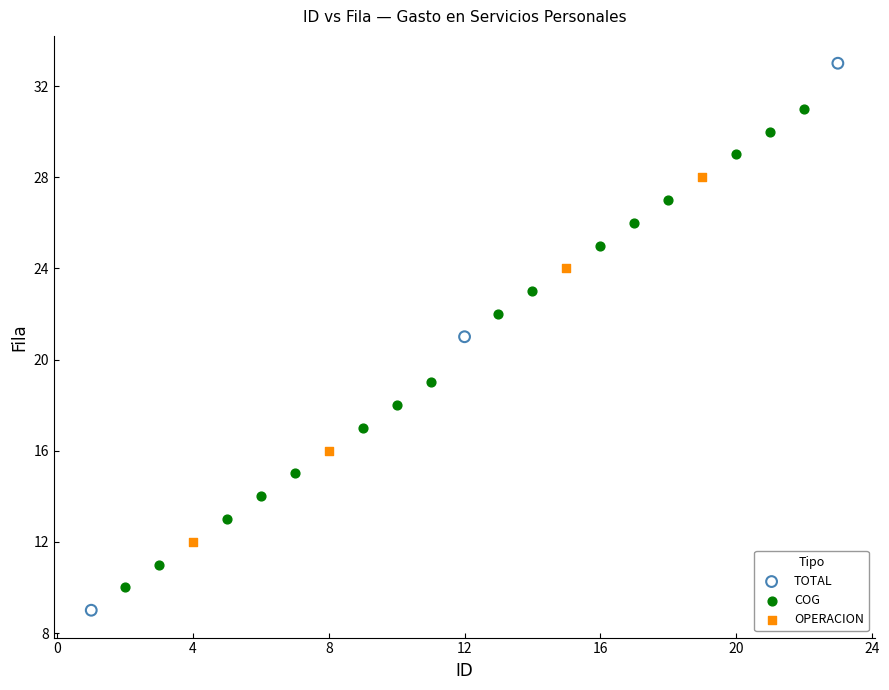

Which series has the largest Y range (max minus min)?

TOTAL